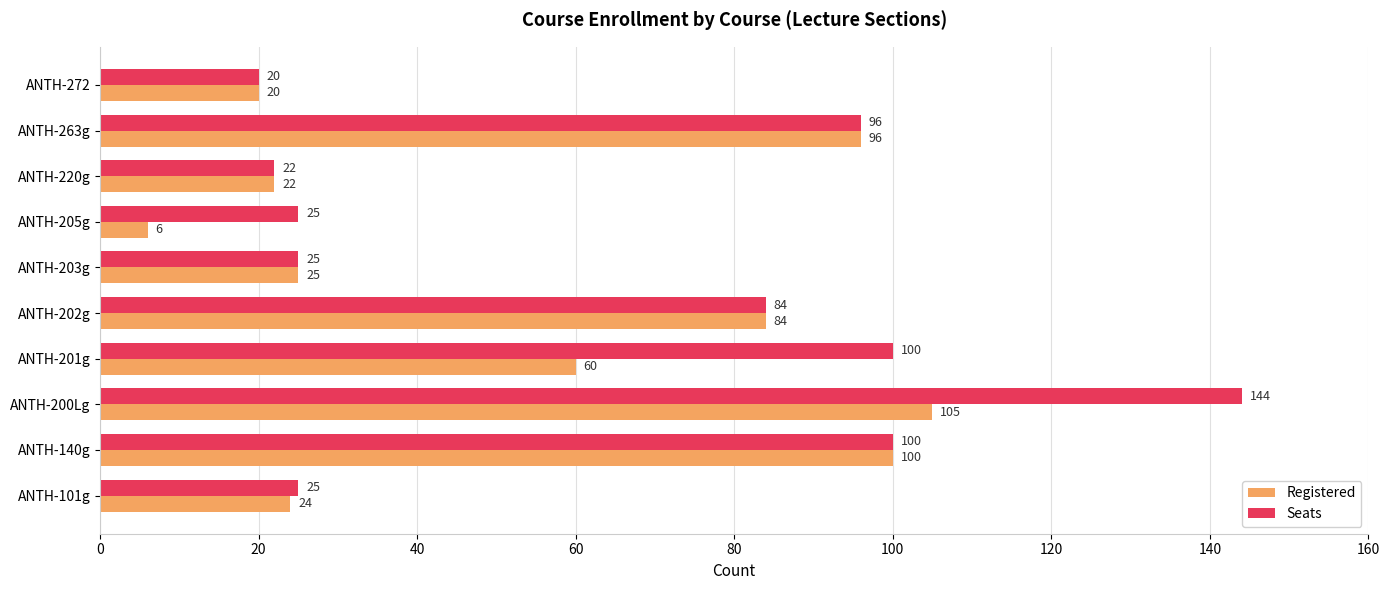

Which category has the lowest value in the Seats series?

ANTH-272